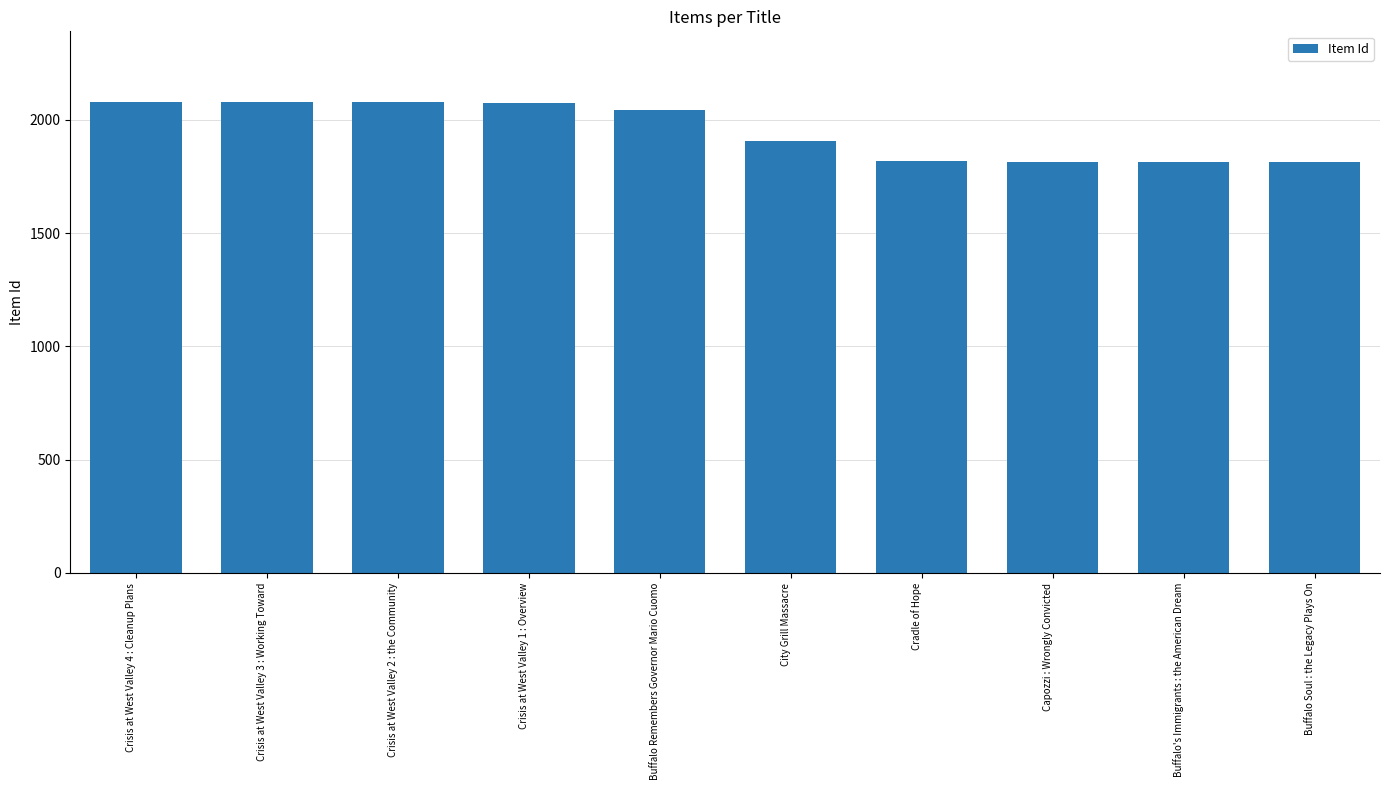

Approximately how many times larger is the value at Buffalo's Immigrants : the American Dream compared to Crisis at West Valley 3 : Working Toward?

0.9